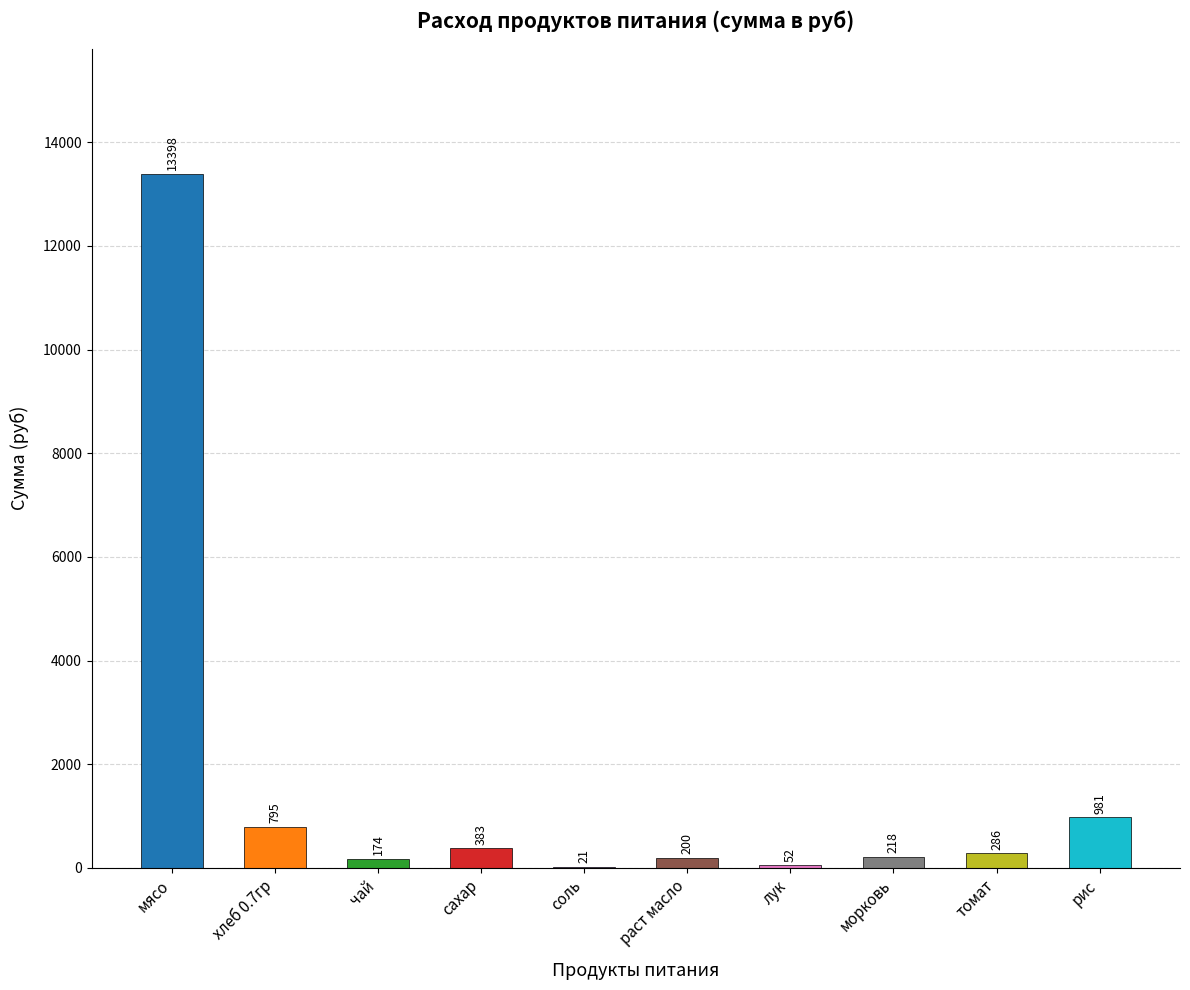

Count the number of categories in the chart.

10